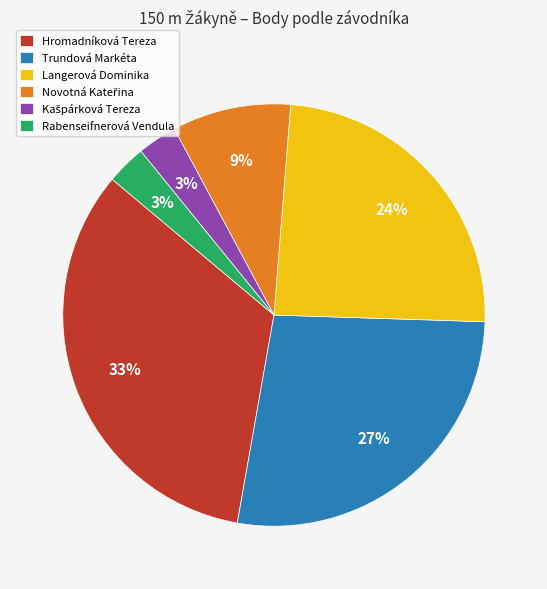

The Rabenseifnerová Vendula slice represents 3% of the pie. True or false?

True